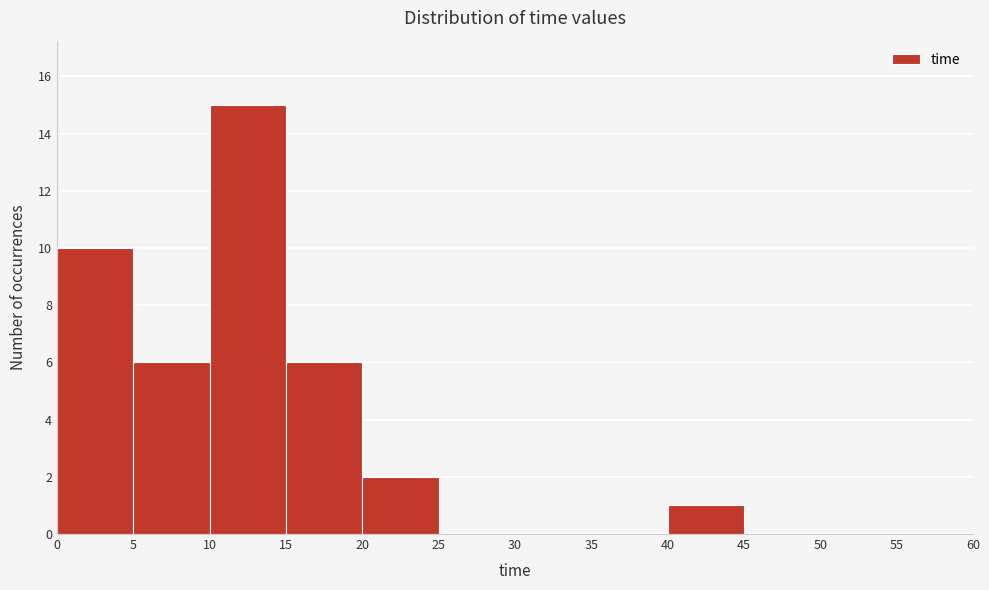

Reading left to right, transcribe this chart: for each bar, give the range it covers on the x-axis and its height. The values are not printed on the chart, so give them approximately, as read against the axis.

0 to 5: 10
5 to 10: 6
10 to 15: 15
15 to 20: 6
20 to 25: 2
25 to 30: 0
30 to 35: 0
35 to 40: 0
40 to 45: 1
45 to 50: 0
50 to 55: 0
55 to 60: 0